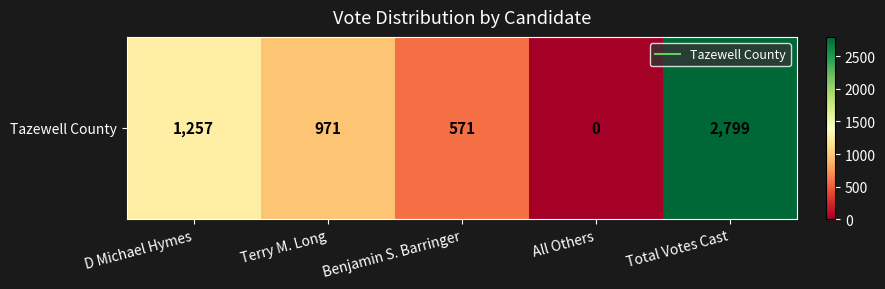

What is the difference between the maximum and minimum values?

2799